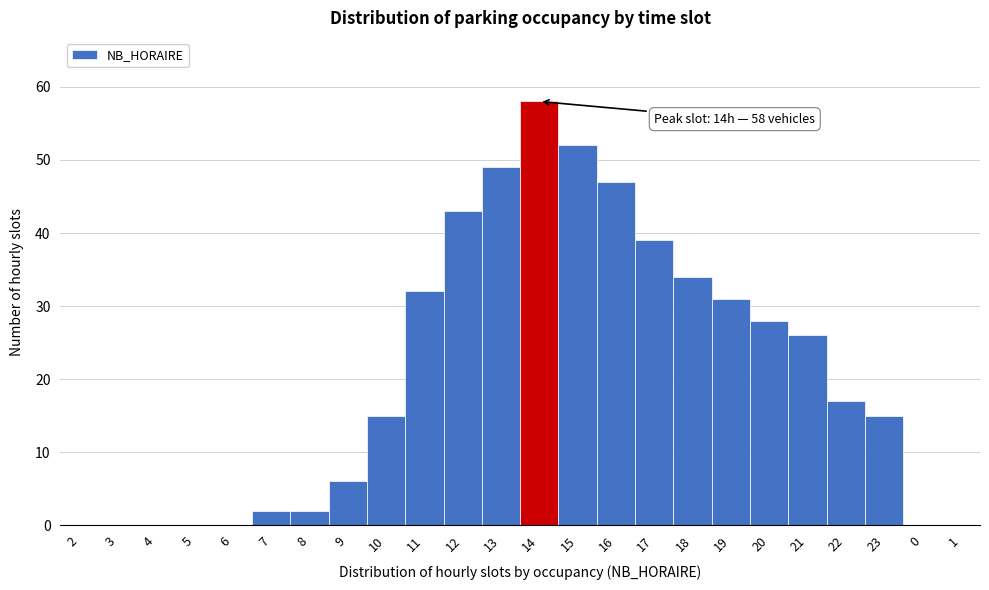

Reading right to left, transcribe all the data shown in this chart.

1=0	0=0	23=15	22=17	21=26	20=28	19=31	18=34	17=39	16=47	15=52	14=58	13=49	12=43	11=32	10=15	9=6	8=2	7=2	6=0	5=0	4=0	3=0	2=0